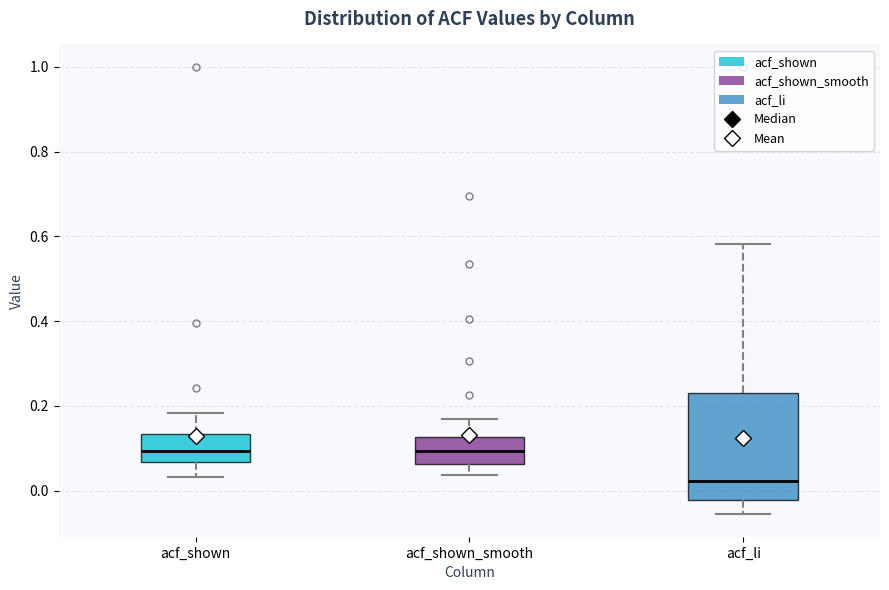

Reading left to right, transcribe this box plot: for each box, give where its median line is, the range the box spans, and where its two whiskers end, as read against the y-axis. The values are not printed on the chart, so give them approximately, as read against the axis.

acf_shown: median 0.10, box 0.06 to 0.14, whiskers 0.04 to 0.18
acf_shown_smooth: median 0.10, box 0.06 to 0.12, whiskers 0.04 to 0.16
acf_li: median 0.02, box -0.02 to 0.22, whiskers -0.06 to 0.58